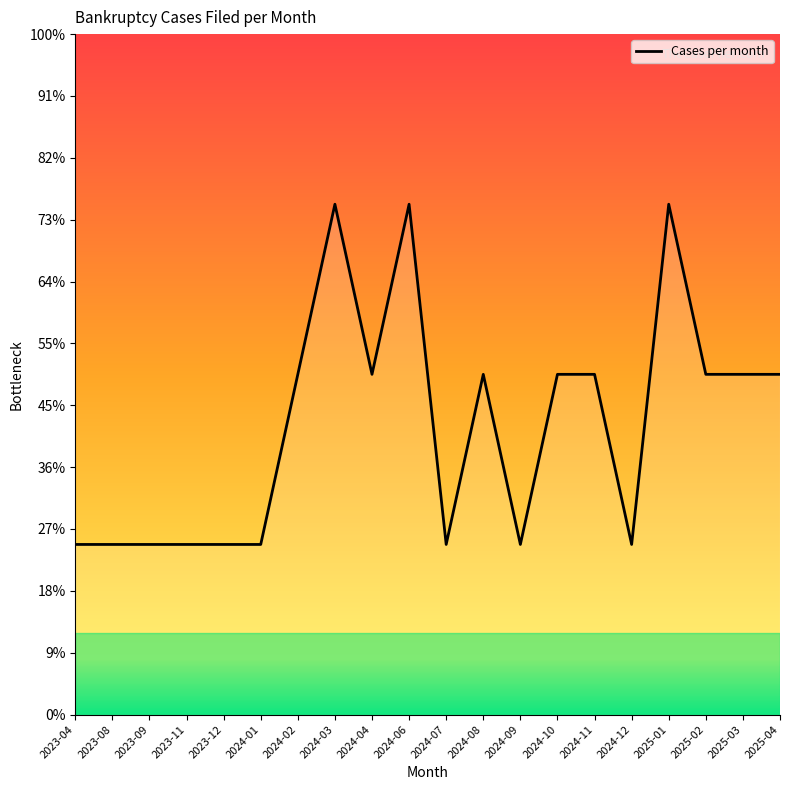

Between 2024-11 and 2023-09, which is larger?

2024-11